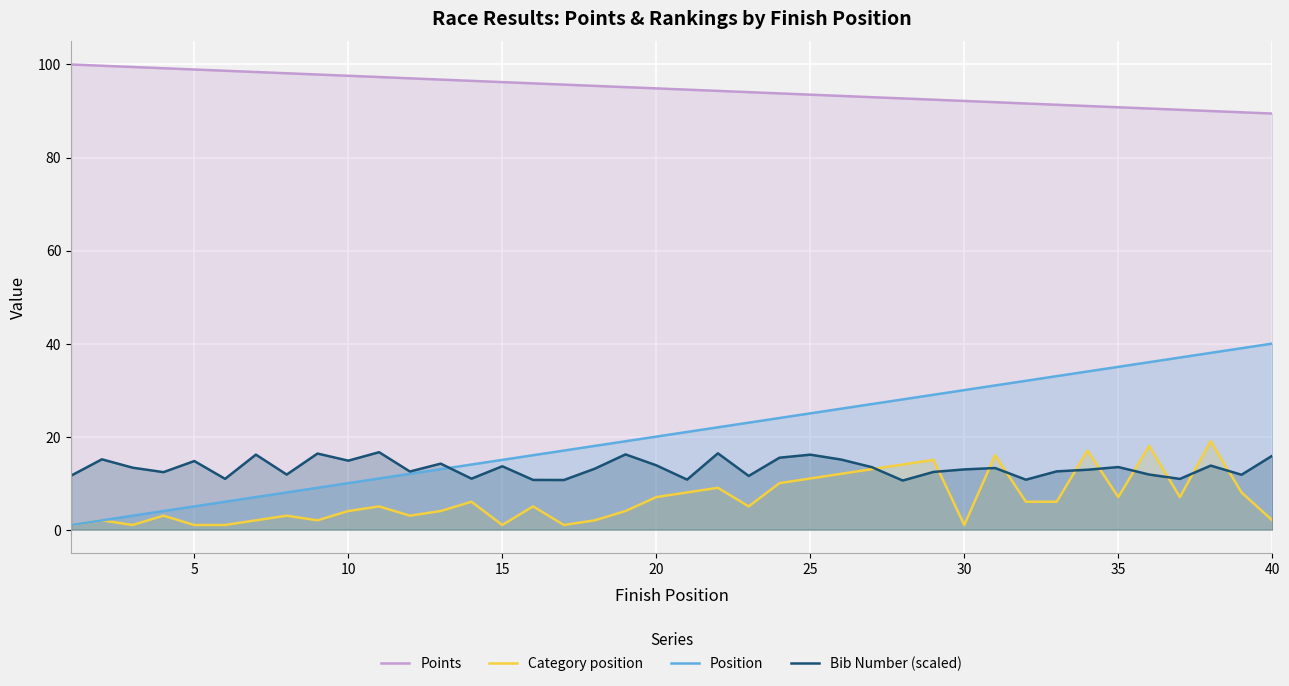

Does the chart display data point markers on the line(s)?

No